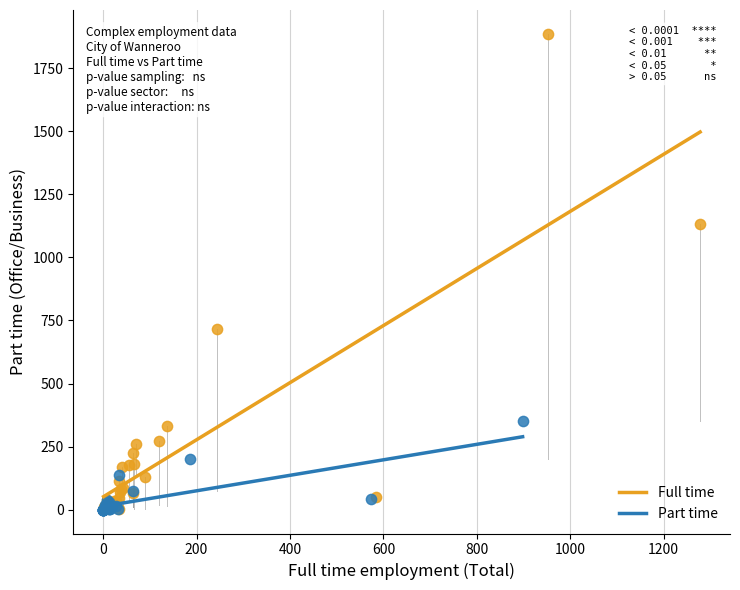

What are all the series names shown in the legend?

Full time, Part time